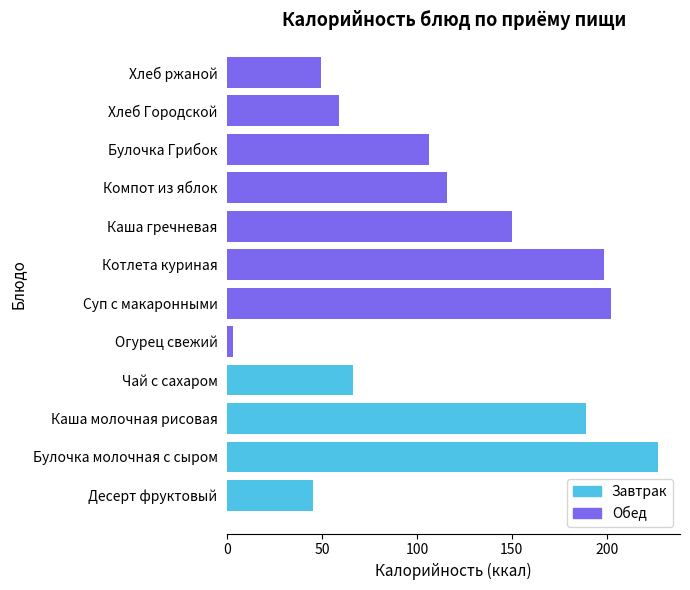

What is the sum of the values at Суп с макаронными and Каша гречневая?

352.4